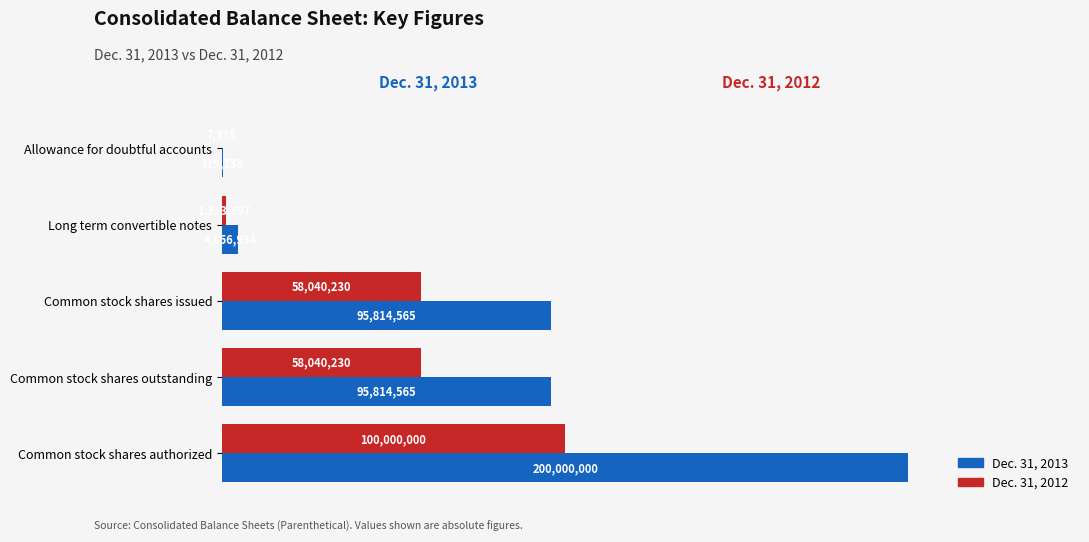

What are all the series names shown in the legend?

Dec. 31, 2013, Dec. 31, 2012